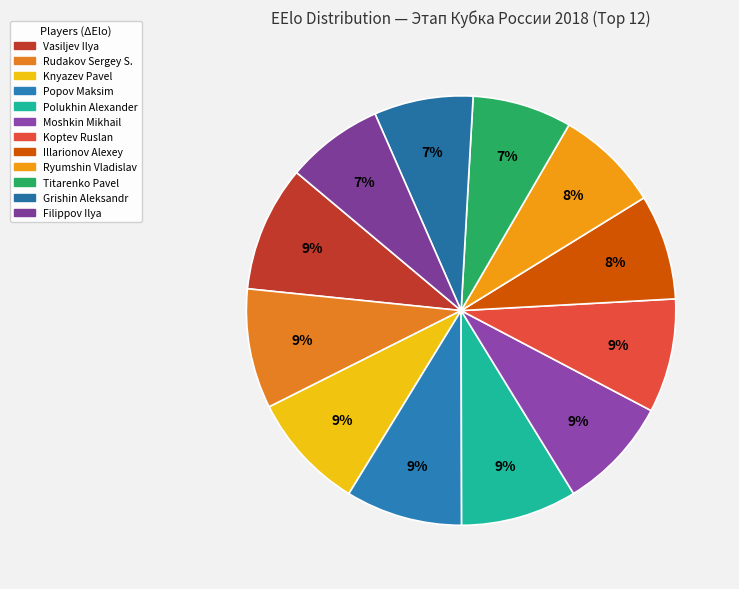

What is the change in value from Rudakov Sergey S. to Ryumshin Vladislav?

-240